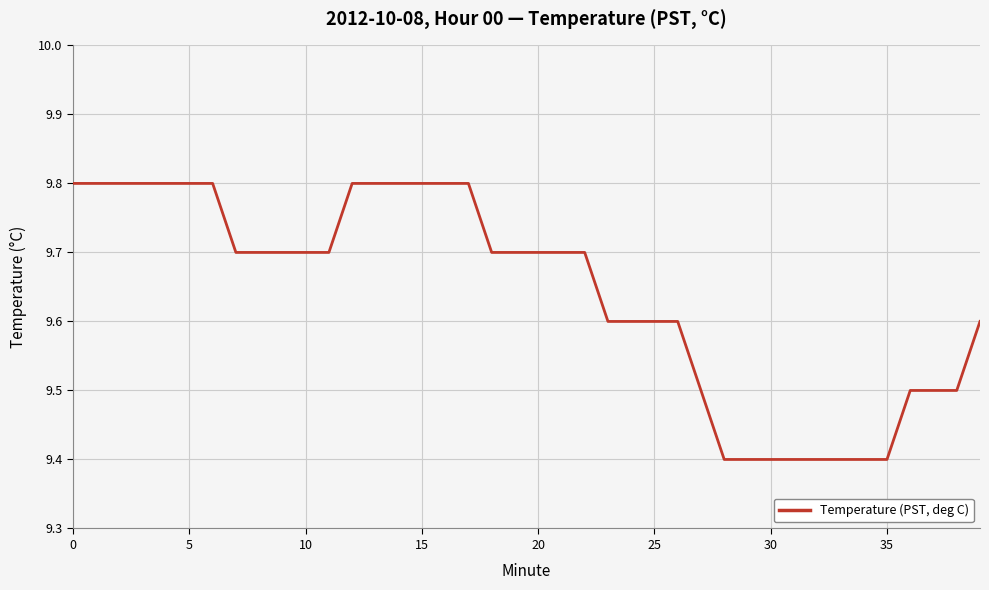

What is the smallest value displayed?

9.4